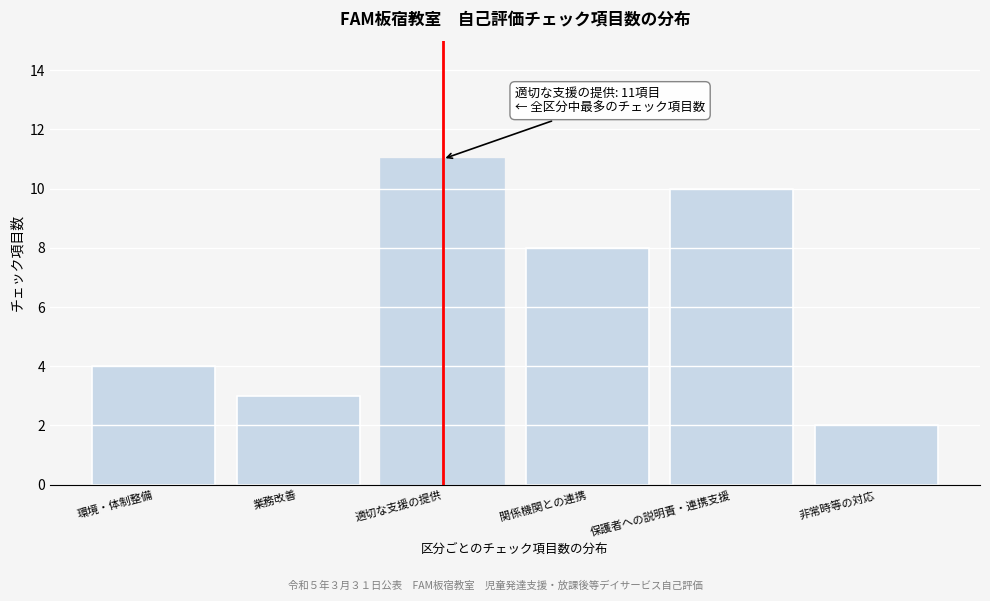

Reading left to right, transcribe all the data shown in this chart.

4	3	11	8	10	2